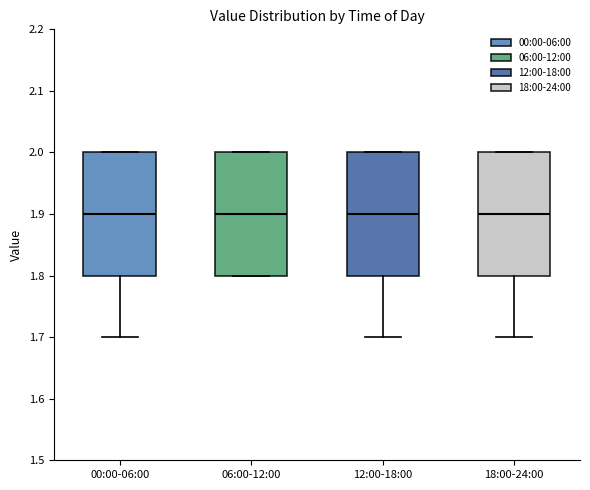

Where does the median line of the box for 12:00-18:00 sit on the y-axis? The values are not printed on the chart, so give them approximately, as read against the axis.

1.9